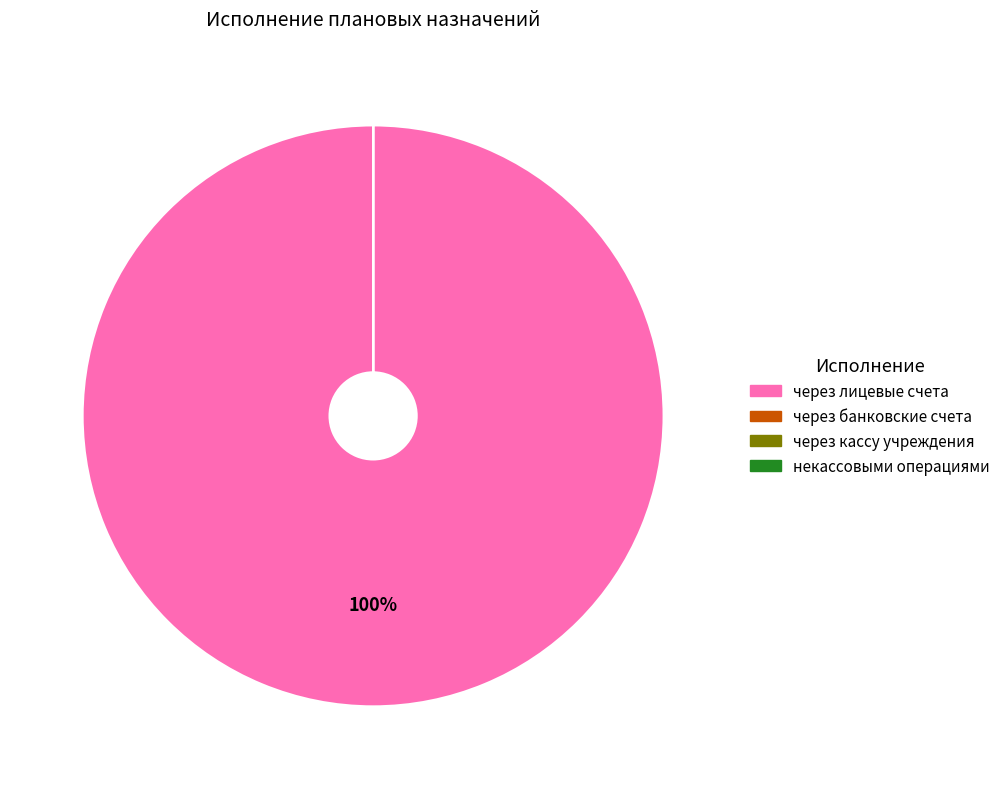

To the nearest percent, what is the average slice percentage?

25%